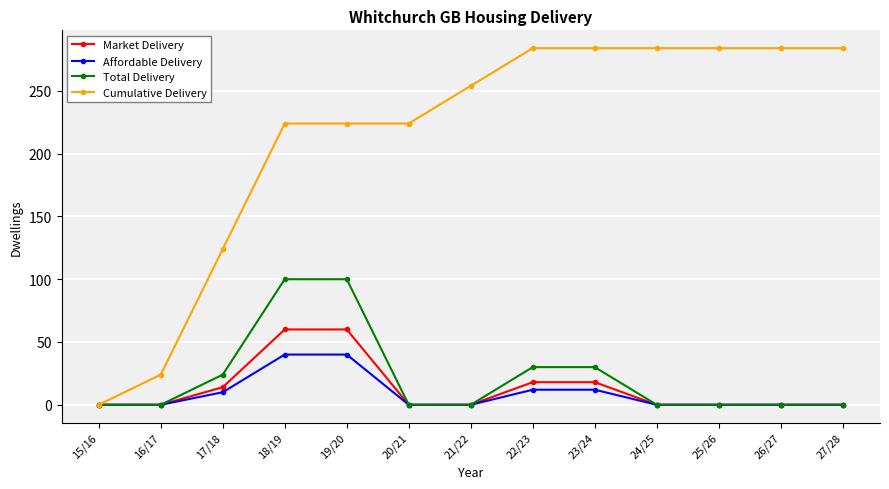

Reading left to right, transcribe all the data shown in this chart.

Market Delivery: 0	0	14	60	60	0	0	18	18	0	0	0	0
Affordable Delivery: 0	0	10	40	40	0	0	12	12	0	0	0	0
Total Delivery: 0	0	24	100	100	0	0	30	30	0	0	0	0
Cumulative Delivery: 0	24	124	224	224	224	254	284	284	284	284	284	284